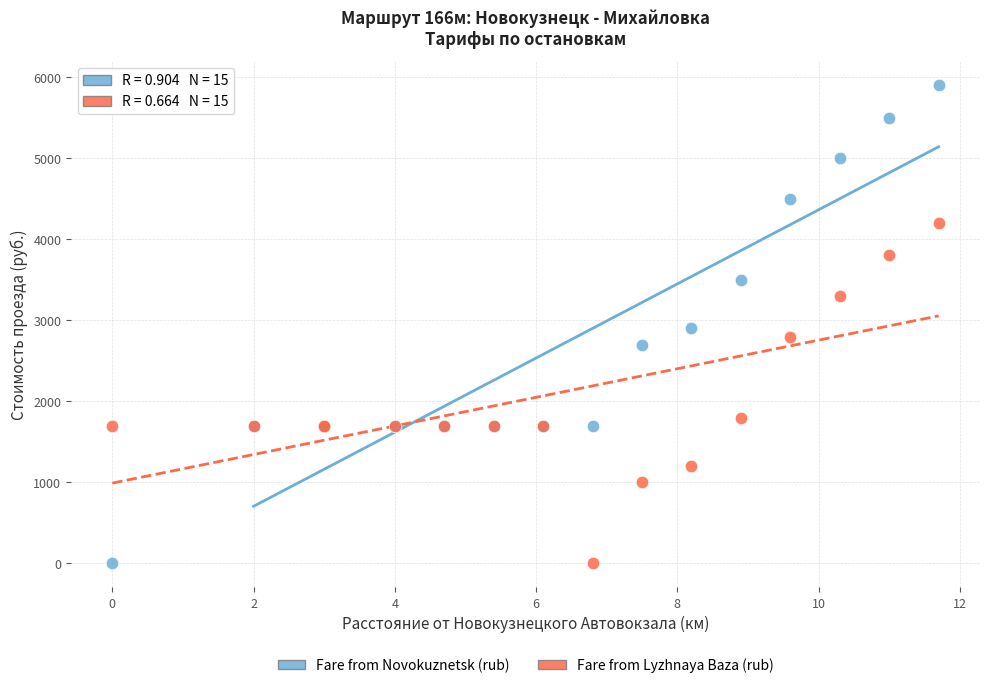

In the Fare from Lyzhnaya Baza (rub) series, what Y value is closest to 2100?

1800